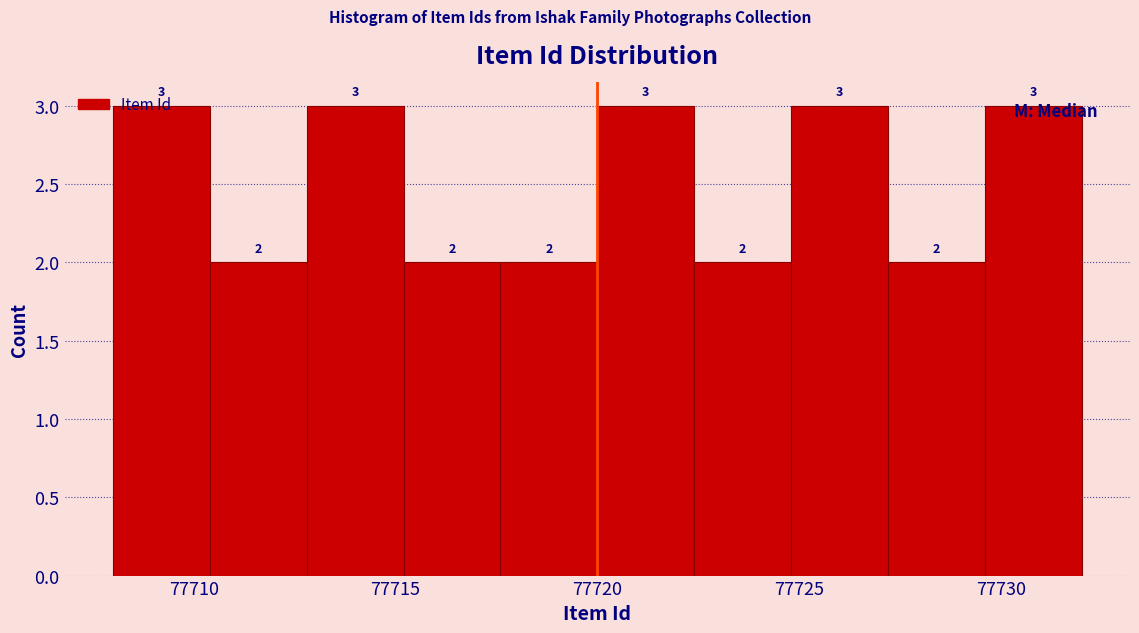

What is the height of the bar covering 77708.0 to 77710.4 on the x-axis? The bar edges are not printed on the chart, so give them approximately, as read against the axis.

3